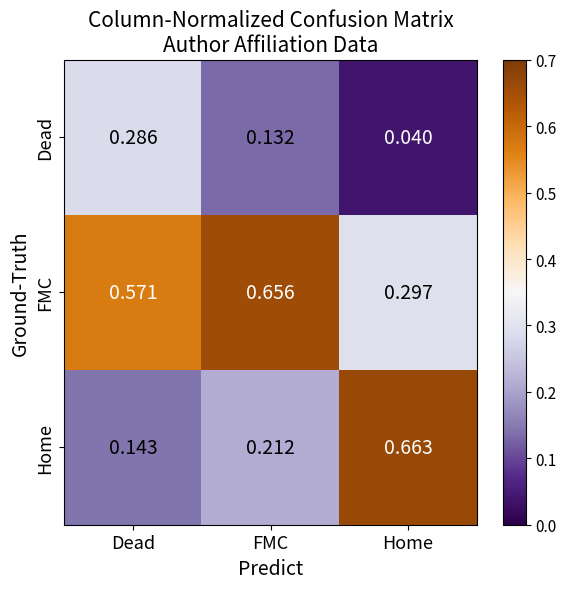

At which label is FMC closest to 0?

Home